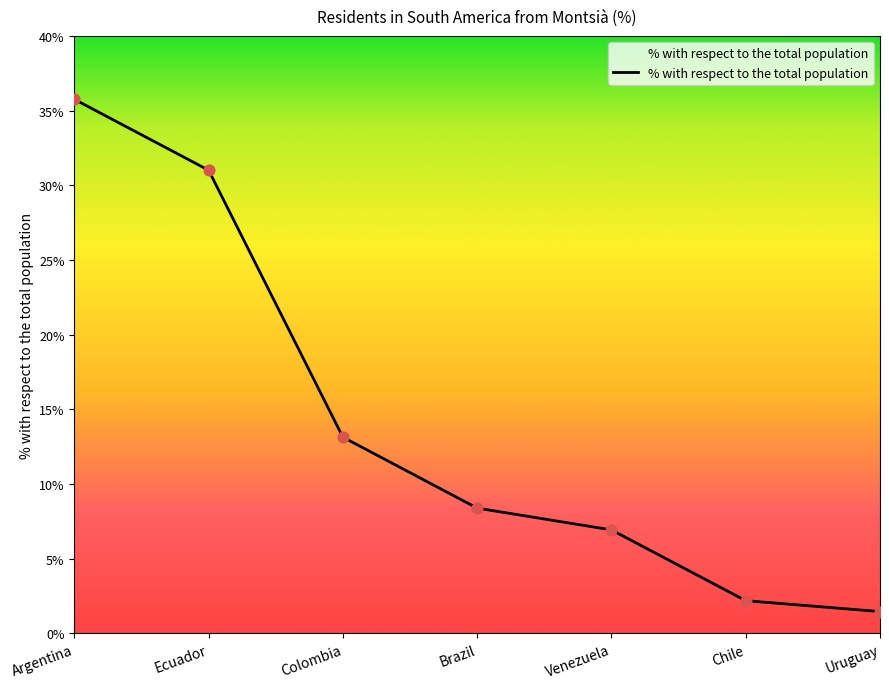

What is the ratio of the value at Argentina to the value at Colombia?

2.7